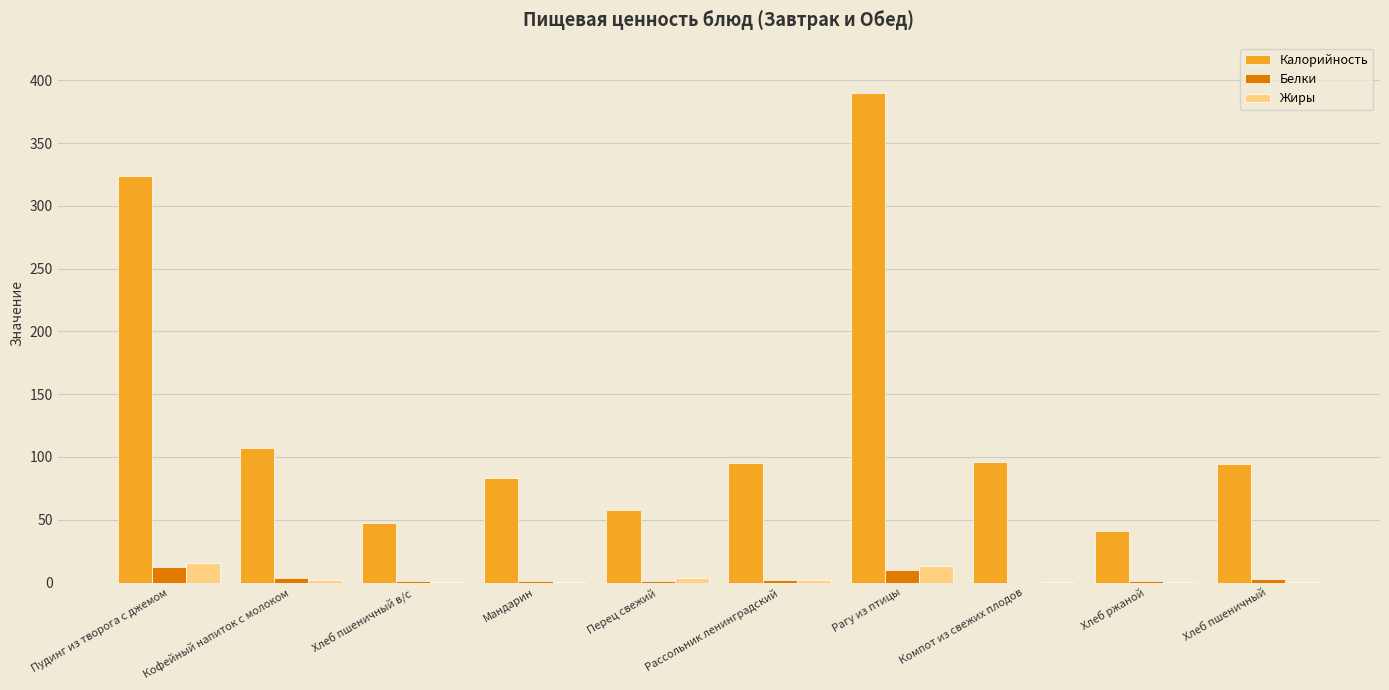

What value does the Калорийность series have at Пудинг из творога с джемом?

323.6